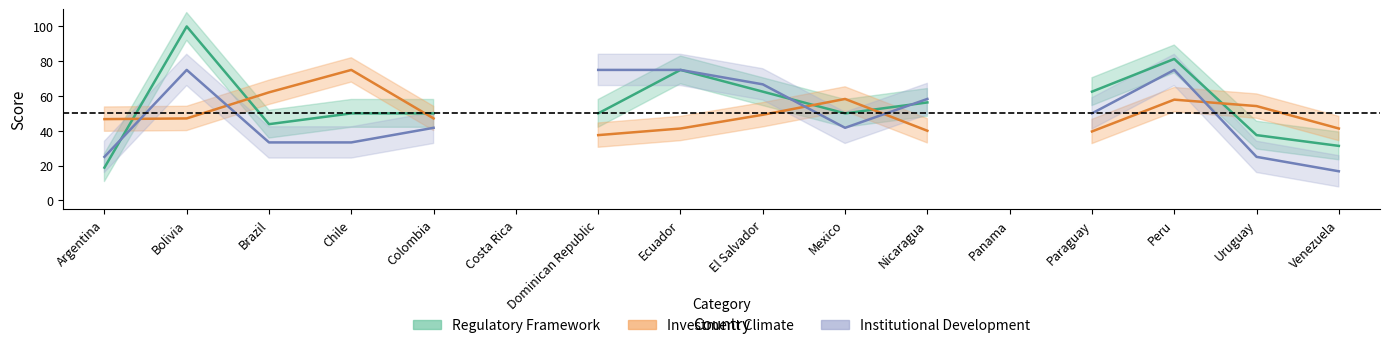

At how many categories does at least one series exceed 5?

14